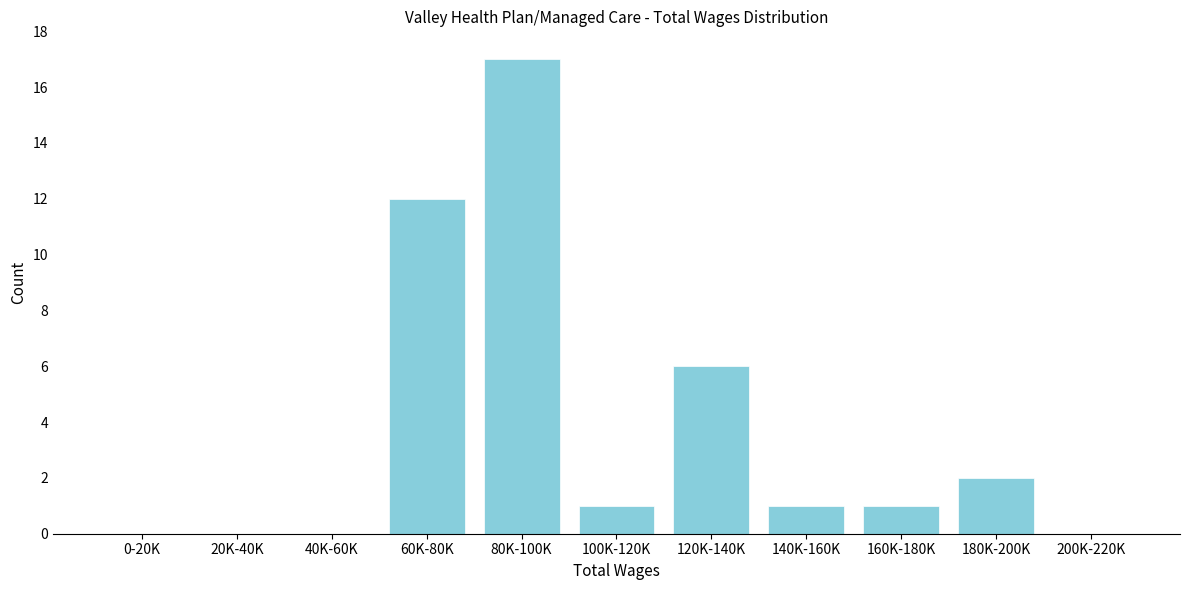

Reading right to left, list all the values displayed in this chart.

200K-220K=0	180K-200K=2	160K-180K=1	140K-160K=1	120K-140K=6	100K-120K=1	80K-100K=17	60K-80K=12	40K-60K=0	20K-40K=0	0-20K=0